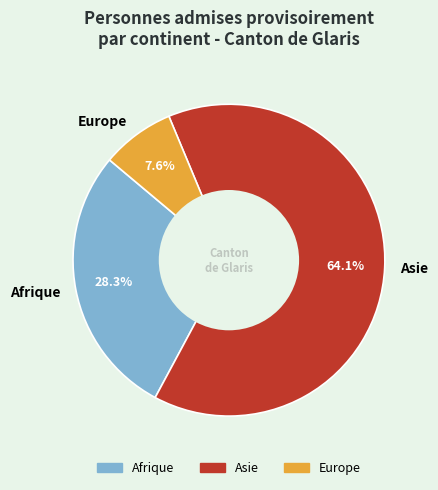

Does Asie represent more than half of the total?

Yes